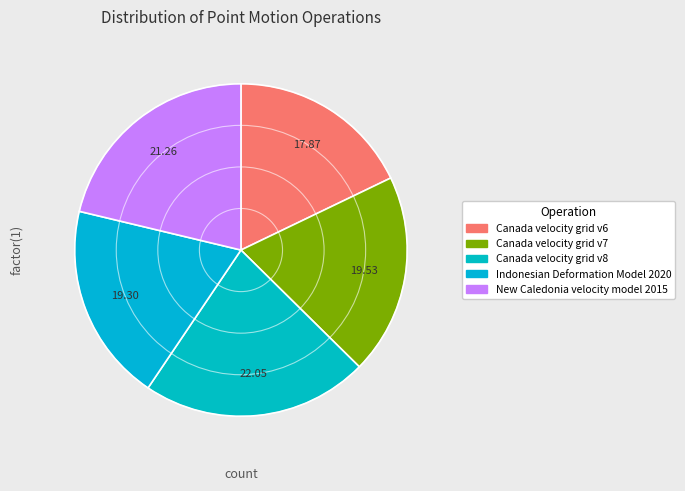

To the nearest percent, what is the average slice percentage?

20%